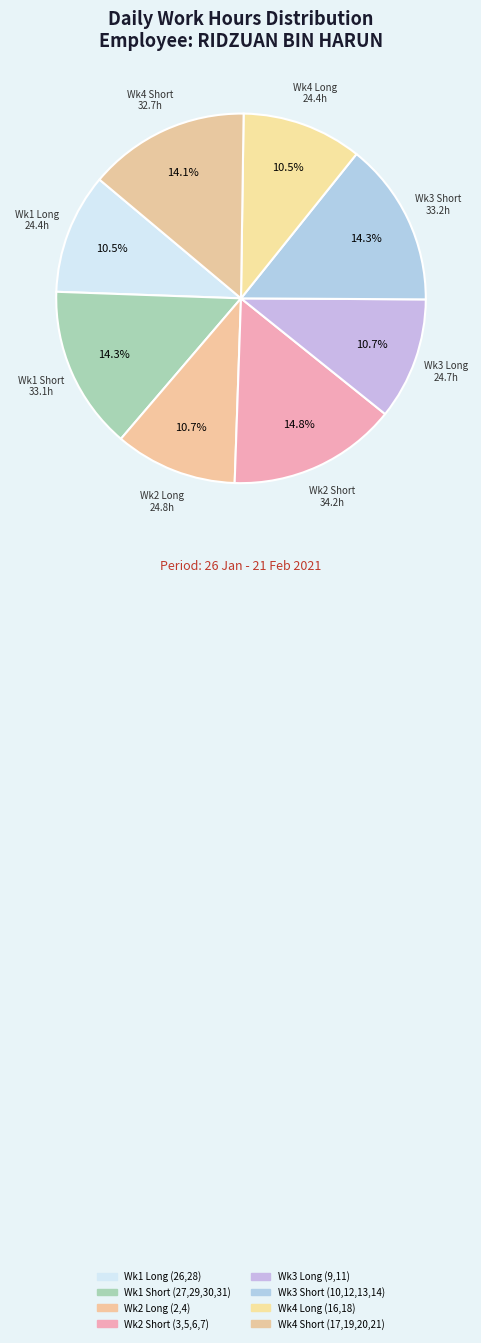

How many segments does this pie chart have?

8